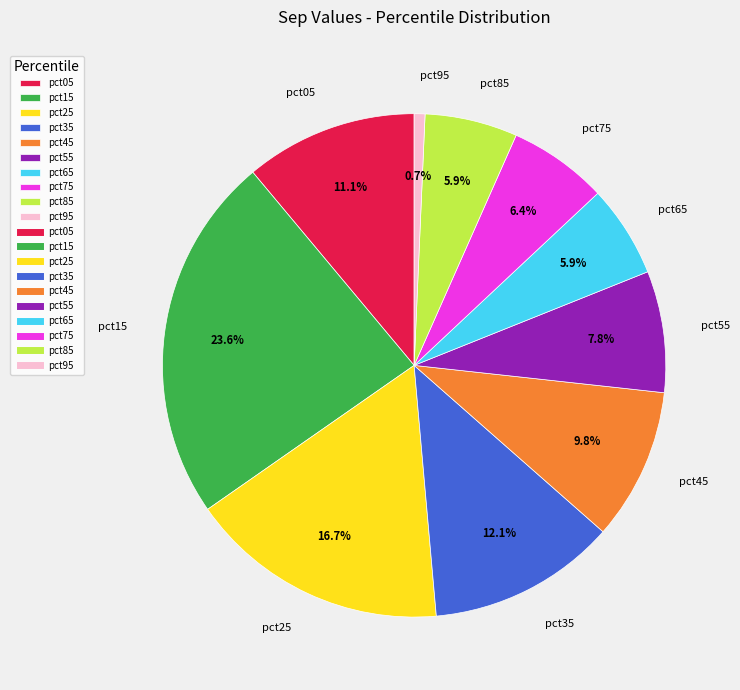

Is there any slice that represents more than half of the pie?

No